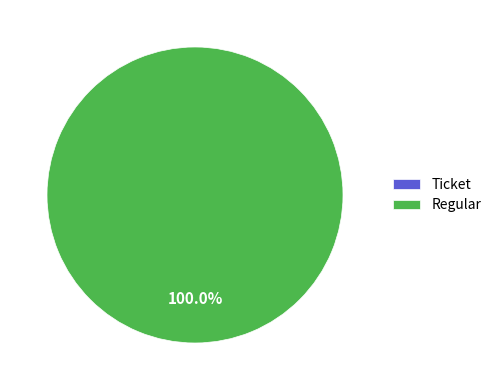

Combined, do Regular and Ticket account for over 50%?

Yes